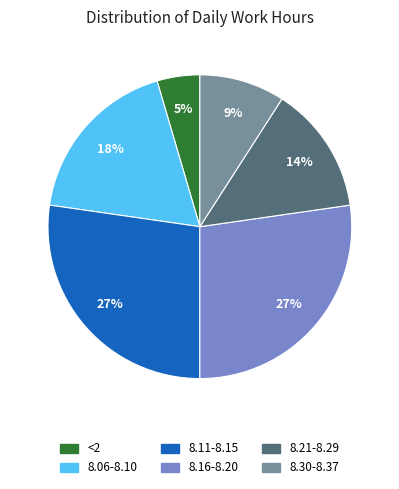

To the nearest percent, what is the average slice percentage?

17%